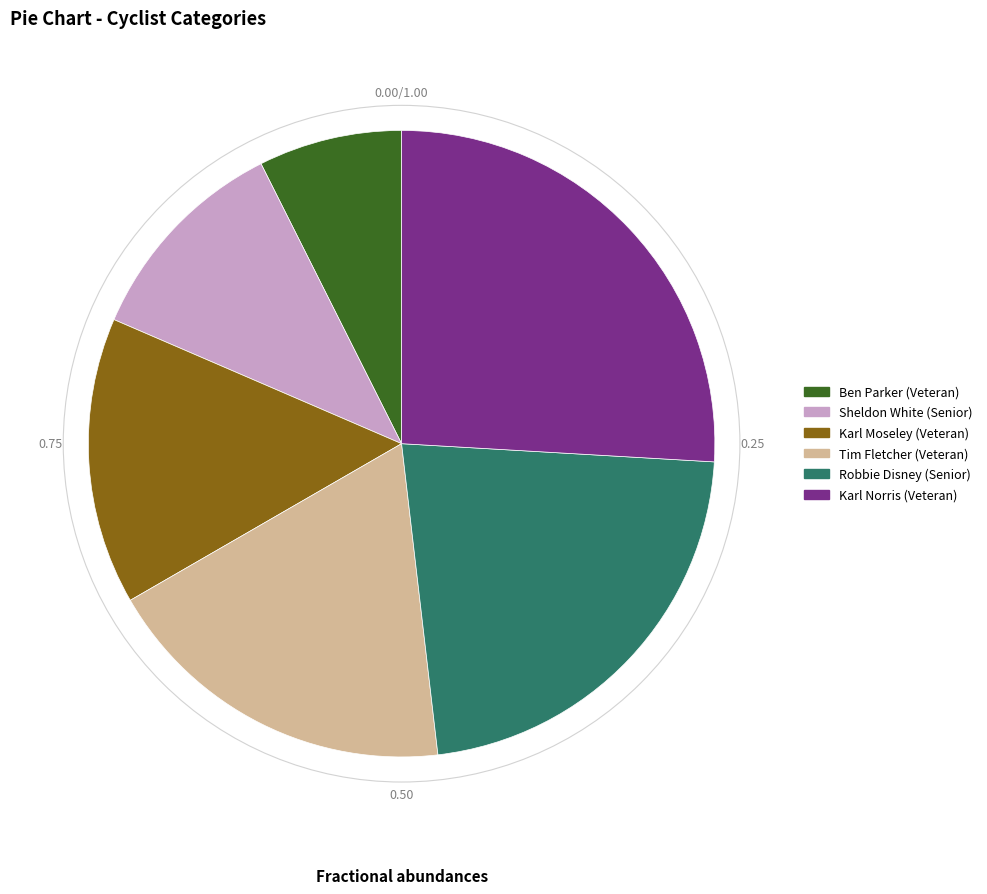

How many slices are in this pie chart?

6